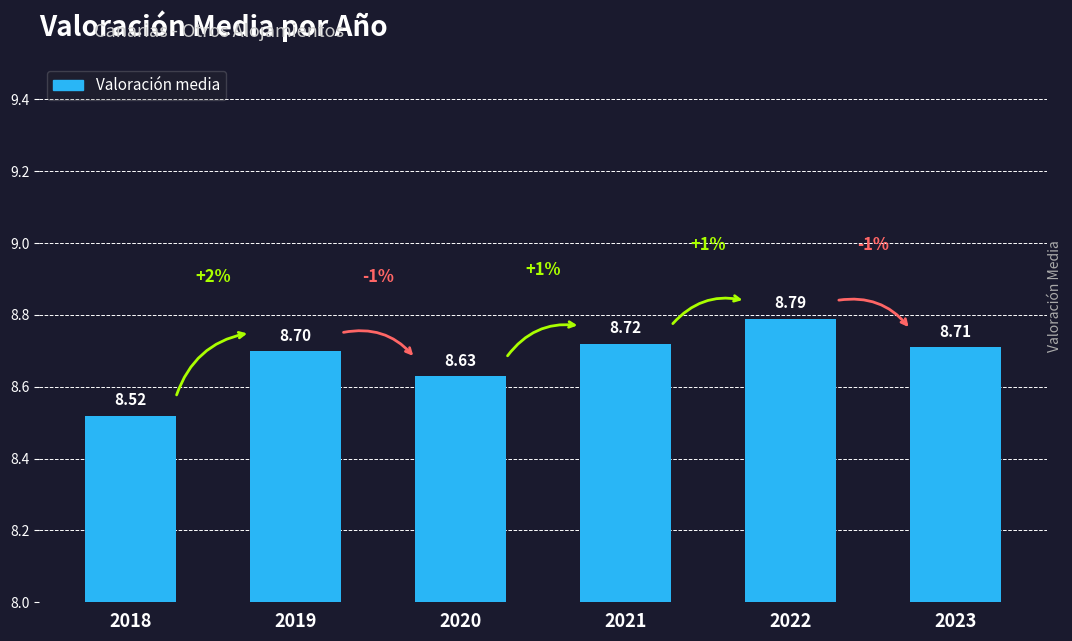

True or false: the data shows 8.7 at 2019.

True